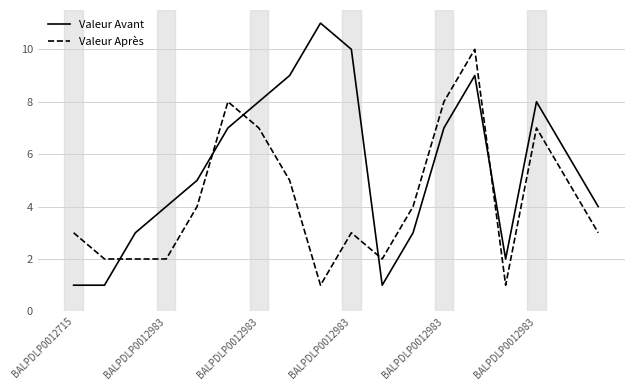

Rank the series by their maximum value, from lowest to highest.

Valeur Après, Valeur Avant